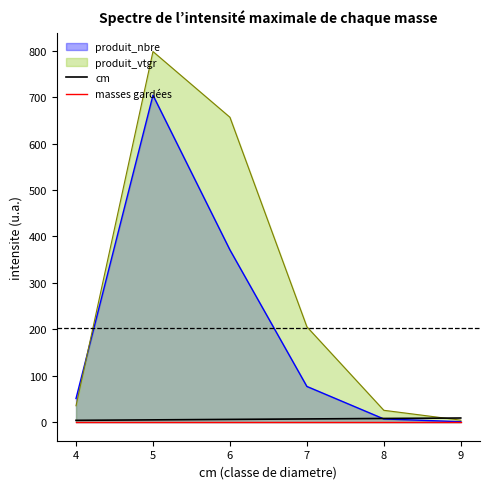

What is the greatest value displayed?

798.0